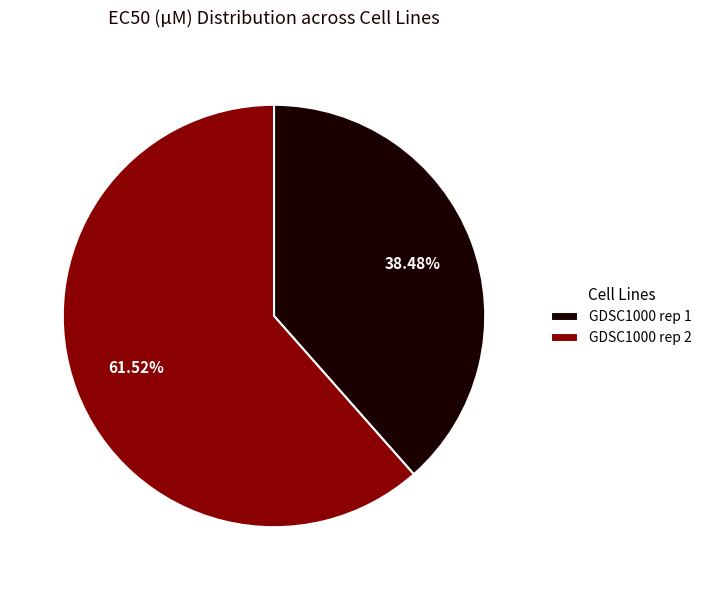

Which has a higher value, GDSC1000 rep 1 or GDSC1000 rep 2?

GDSC1000 rep 2